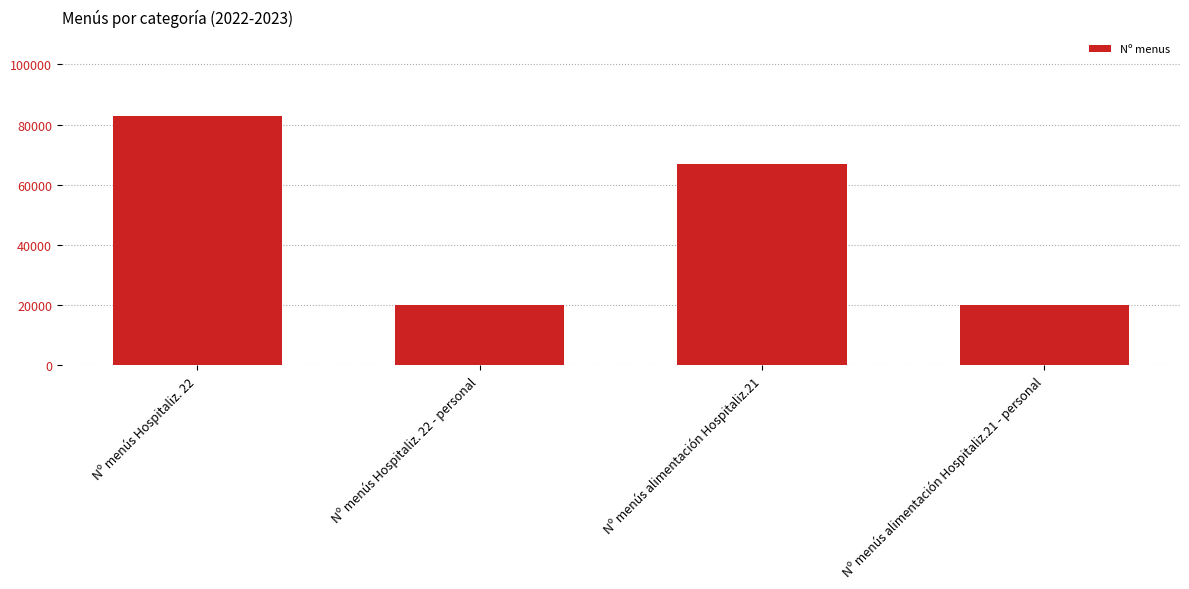

What is the maximum value shown in the chart?

82990